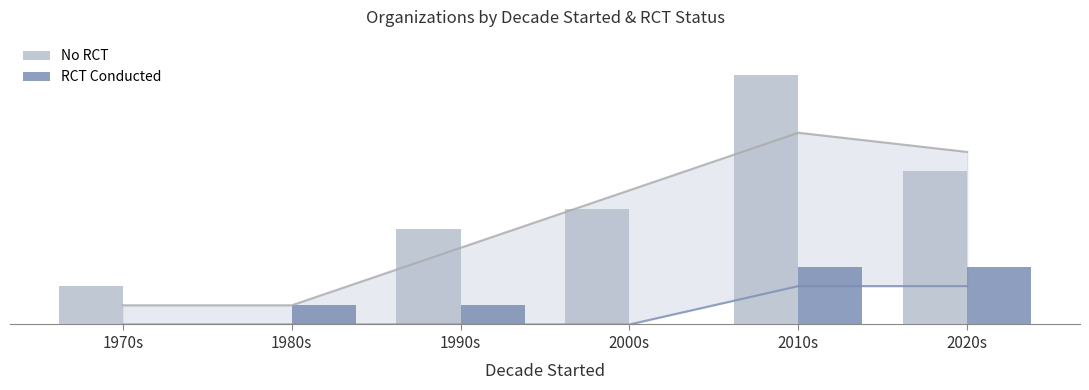

How many bars are there in each group?

2